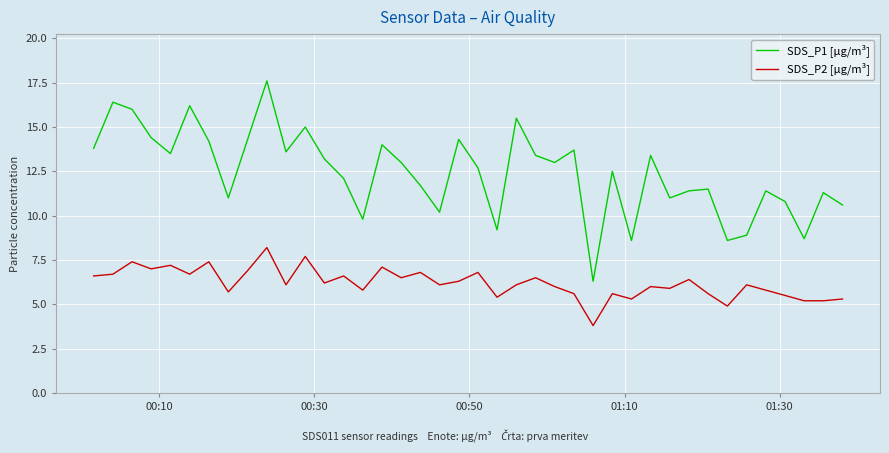

What is the highest value of the SDS_P1 [µg/m³] series?

17.6